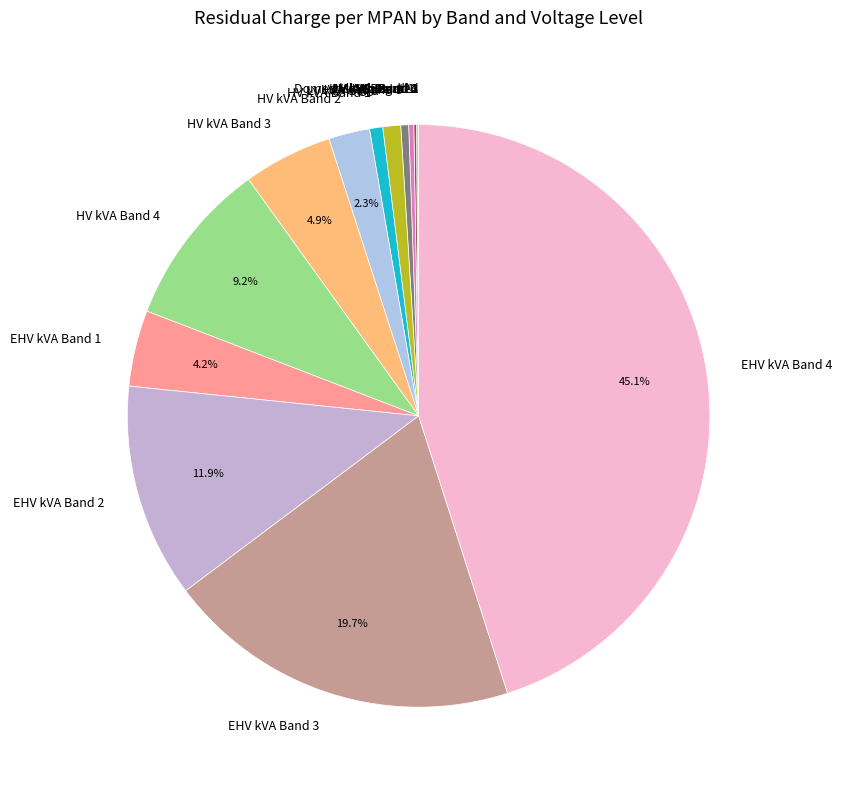

To the nearest percent, what portion does HV kVA Band 2 represent?

2%